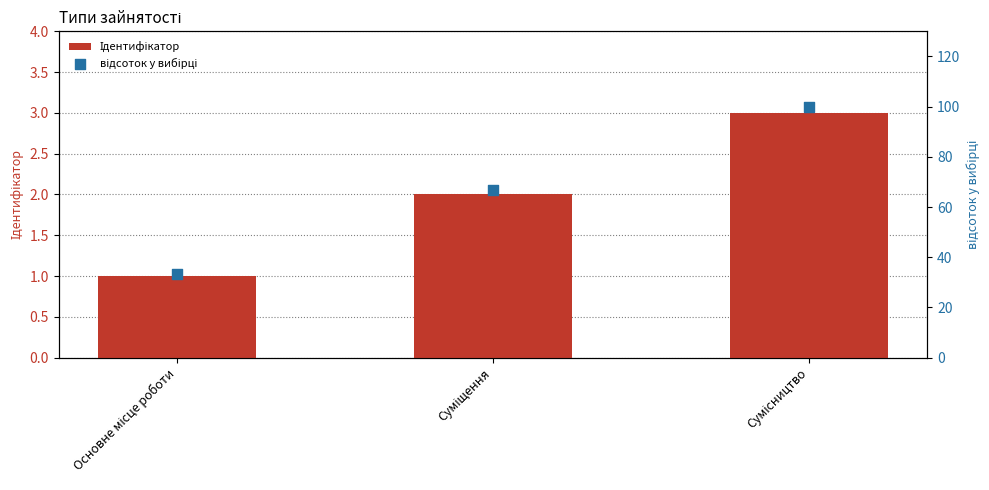

What is the total value across all series at Сумісництво?

103.0